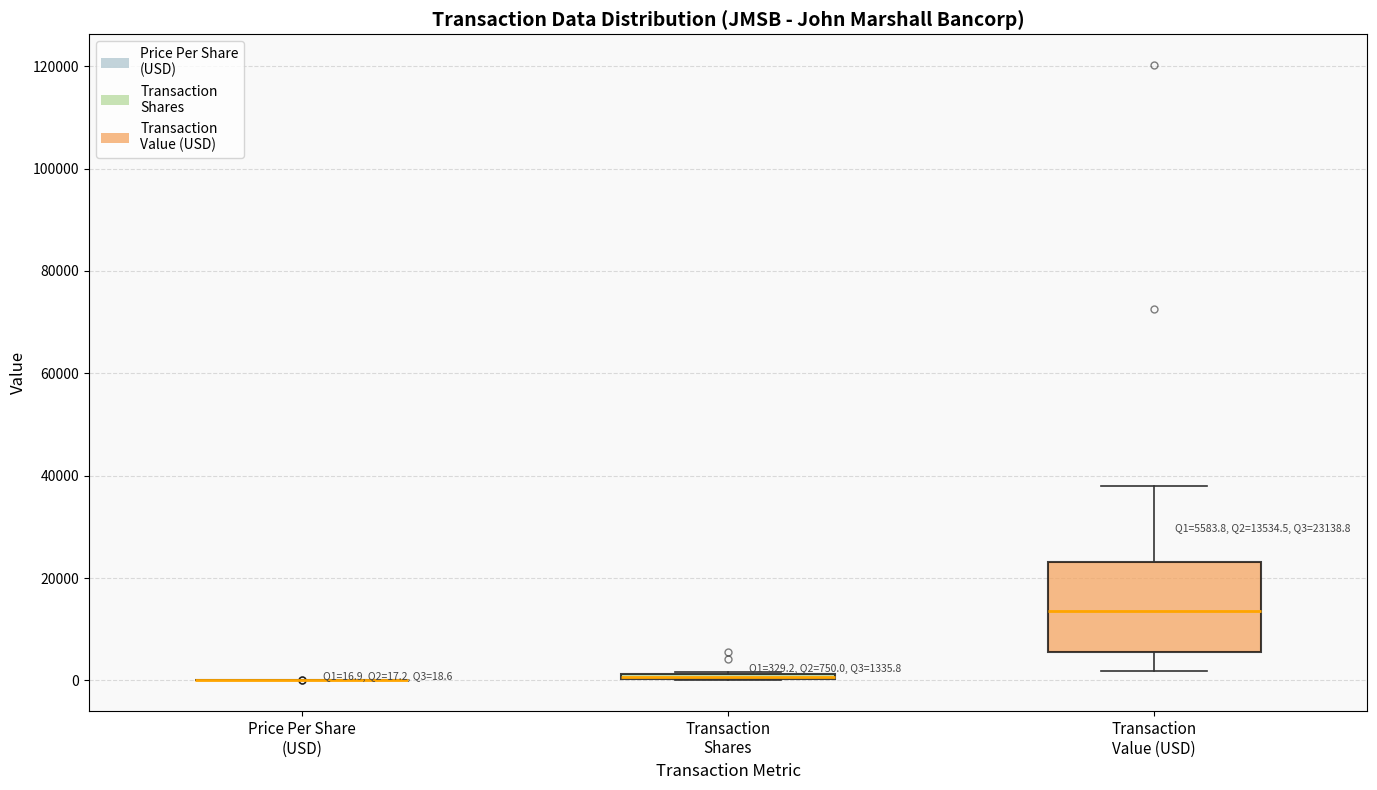

Comparing the boxes themselves (not the whiskers), which one is the tallest?

Transaction Value (USD)